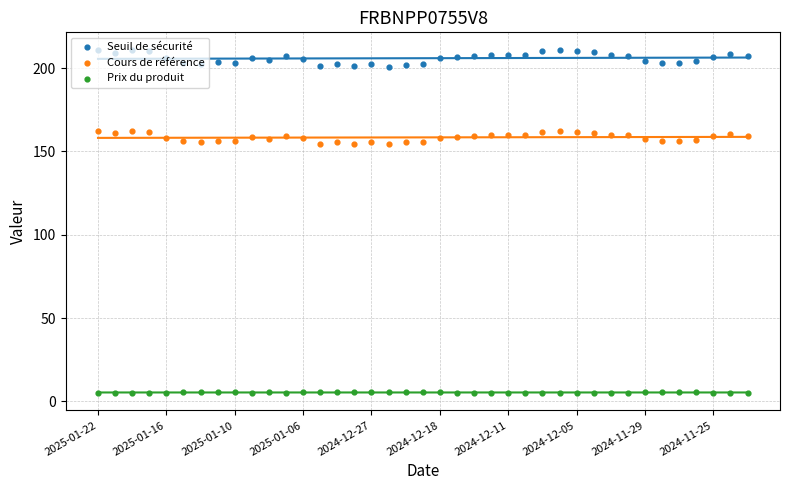

Which series has the largest total across all categories?

Seuil de sécurité